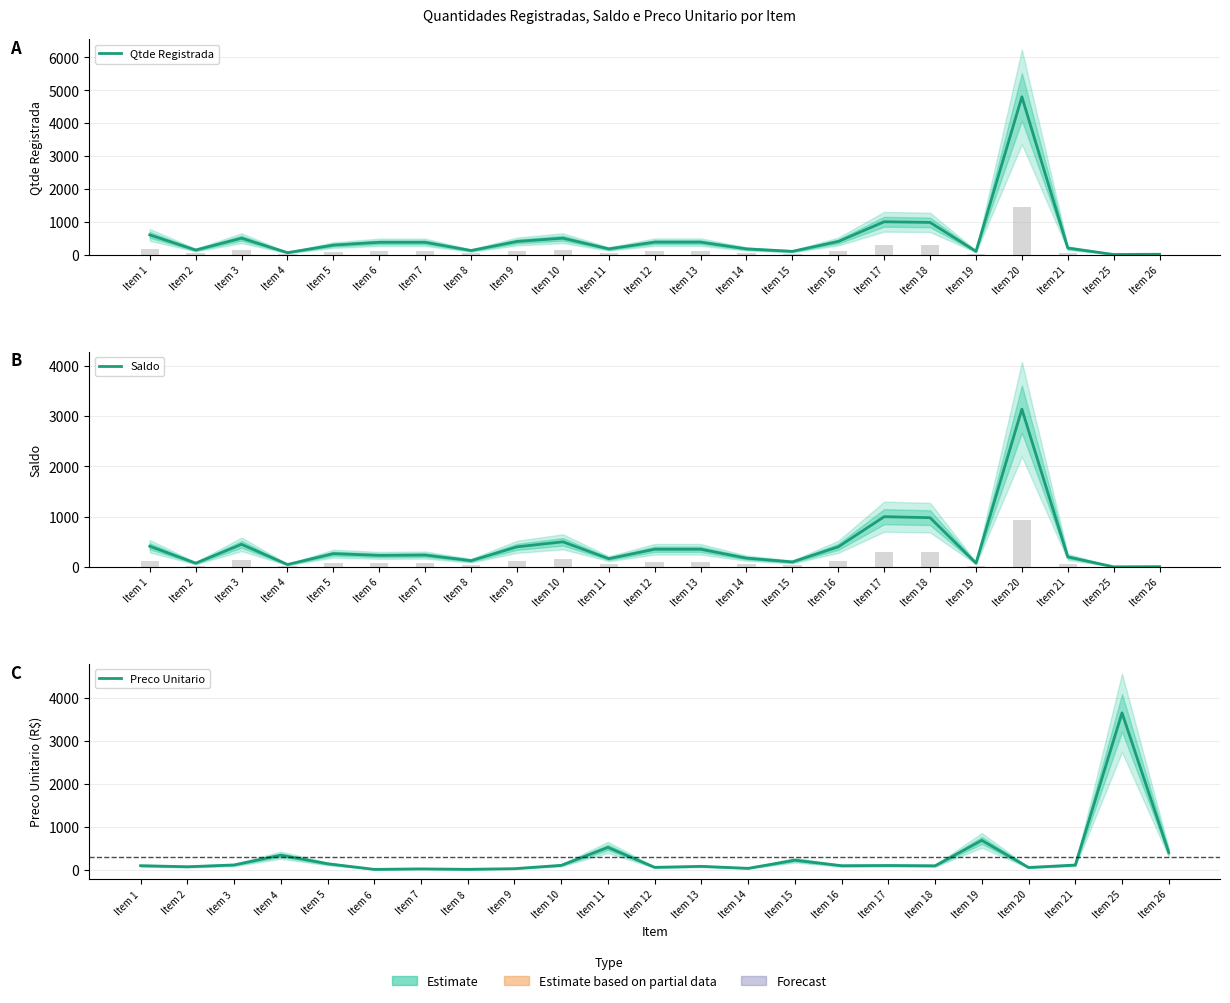

What is the lowest value of the Saldo series?

2.0